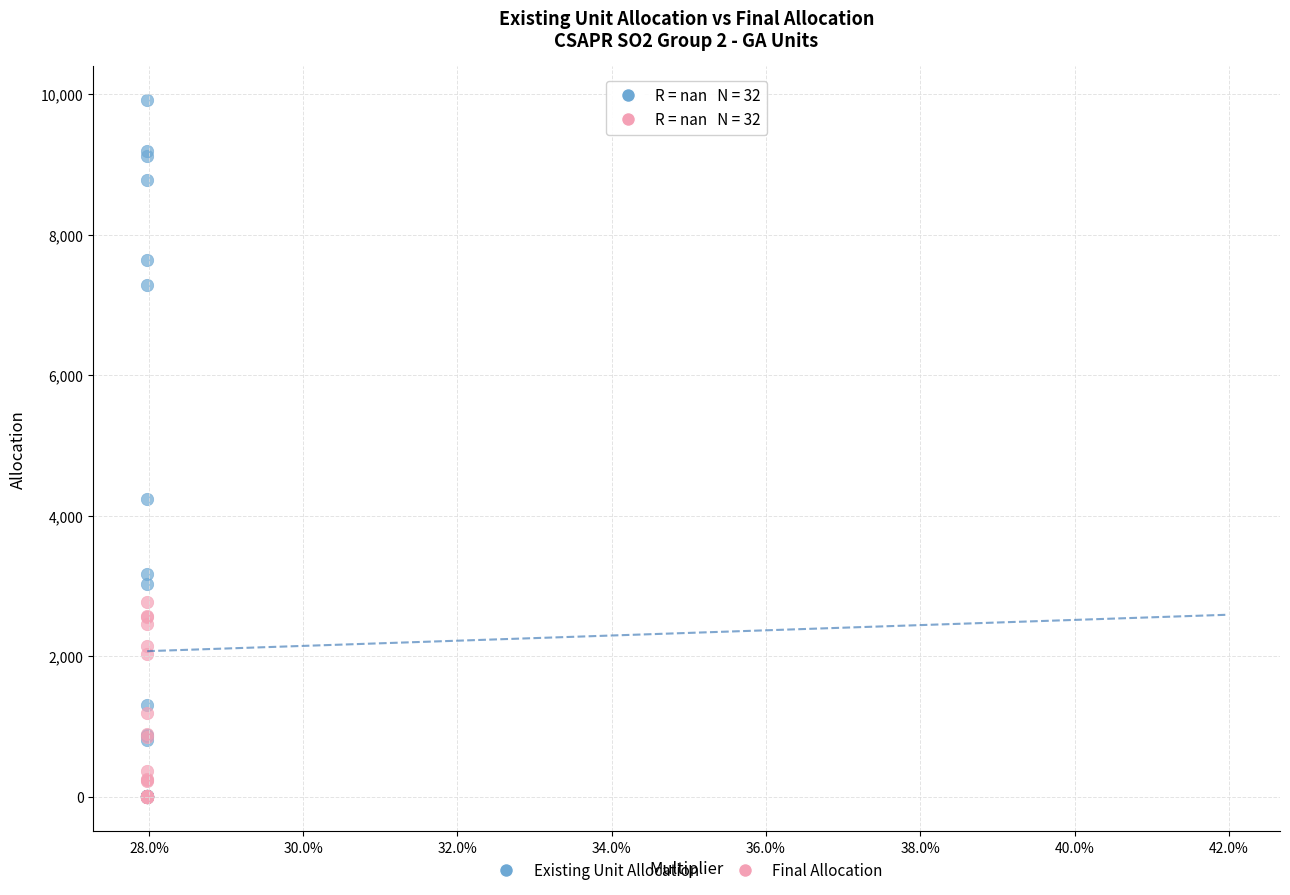

Across all series, what Y value is closest to 4956?

4232